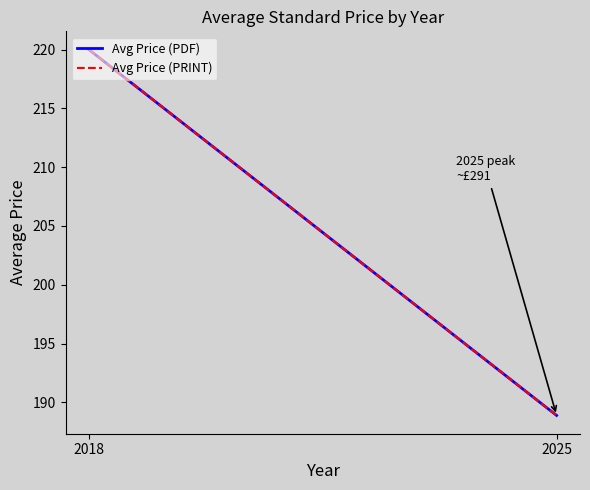

Does the chart have visible grid lines?

No